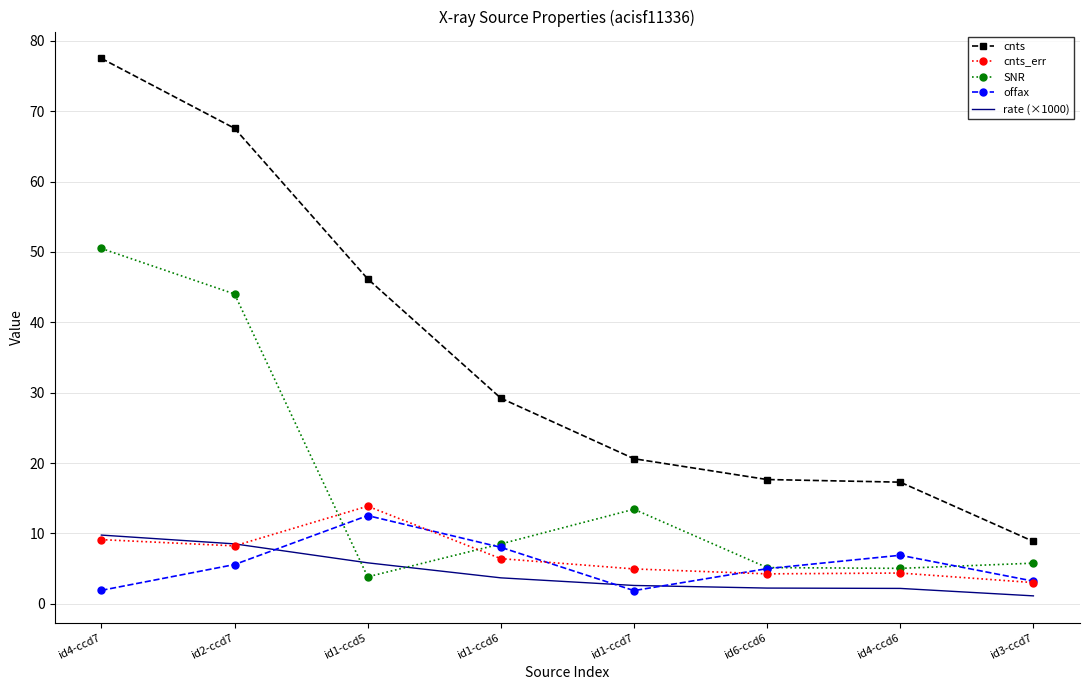

What is the difference between the cnts_err values at id1-ccd7 and id4-ccd7?

4.2